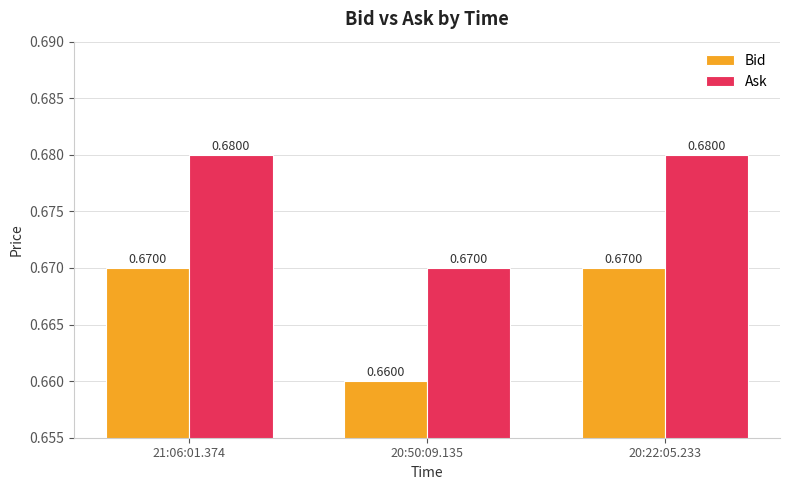

What is the total value across all series at 20:50:09.135?

1.3